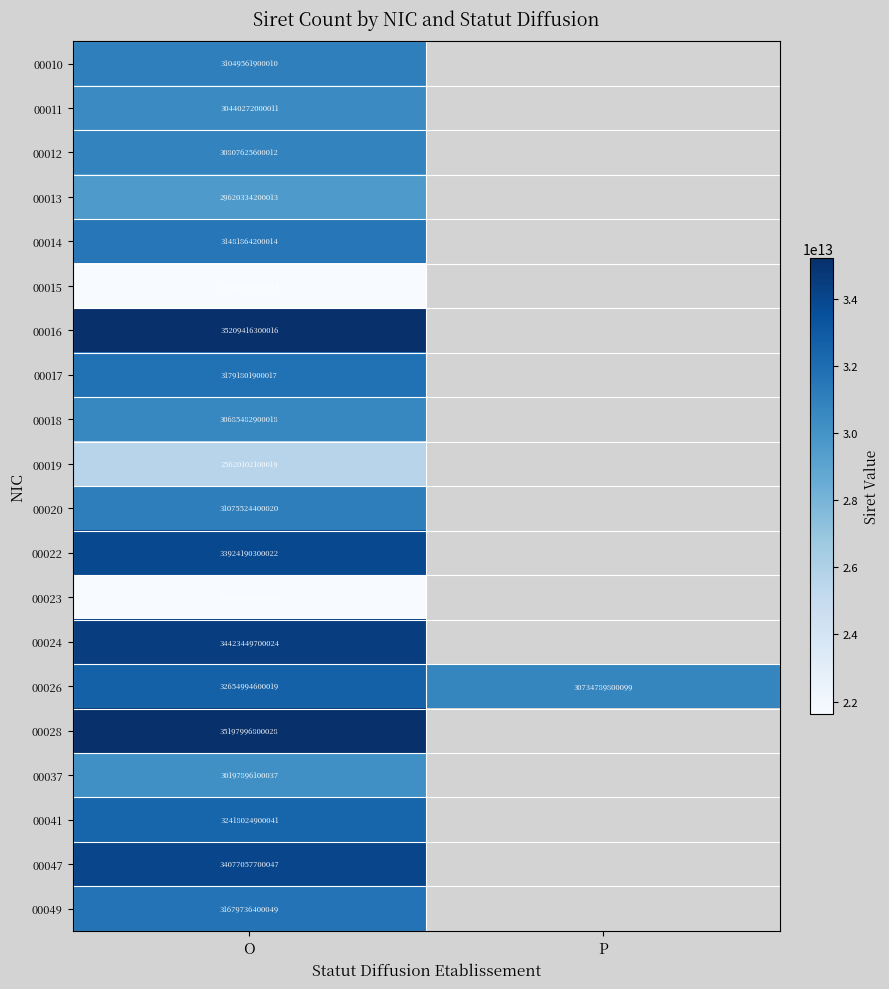

True or false: 00018 has a value of 30685482900018 at O.

True